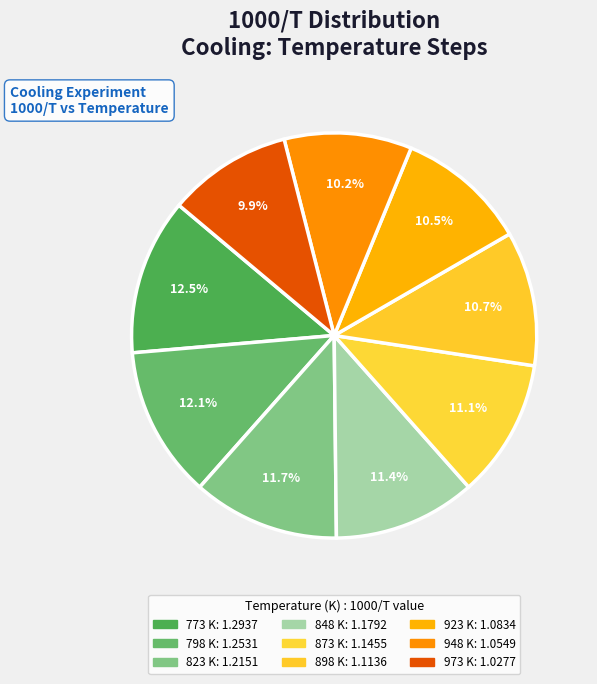

What is the change in value from 823 K to 873 K?

-0.1